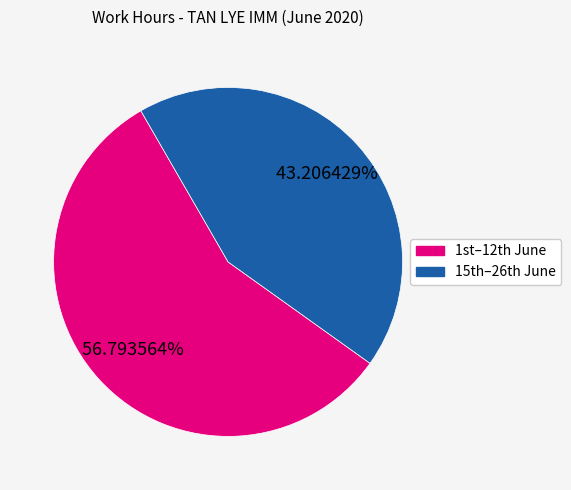

Is there any slice that represents more than half of the pie?

Yes